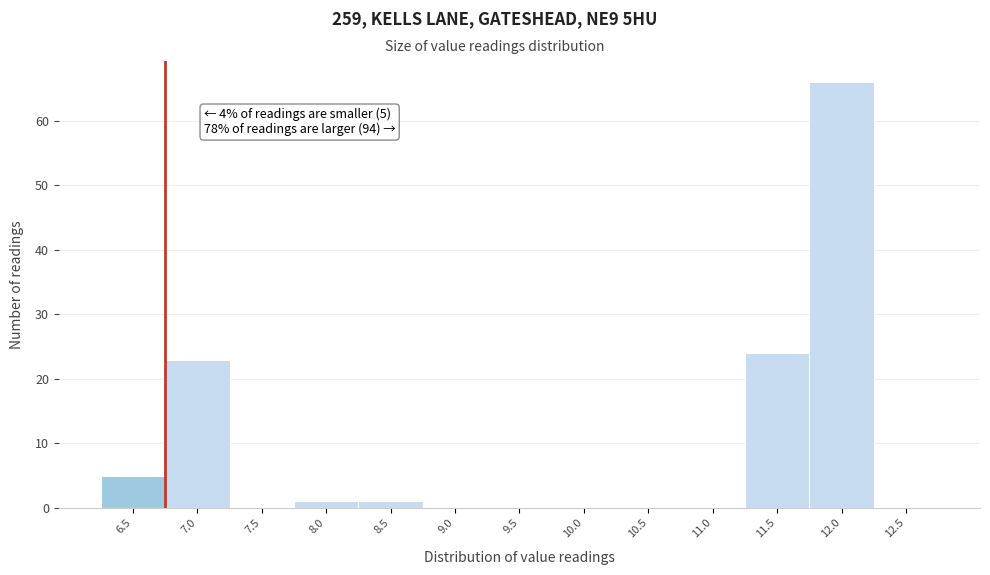

Reading left to right, transcribe all the data shown in this chart.

6.5=5	7.0=23	7.5=0	8.0=1	8.5=1	9.0=0	9.5=0	10.0=0	10.5=0	11.0=0	11.5=24	12.0=66	12.5=0